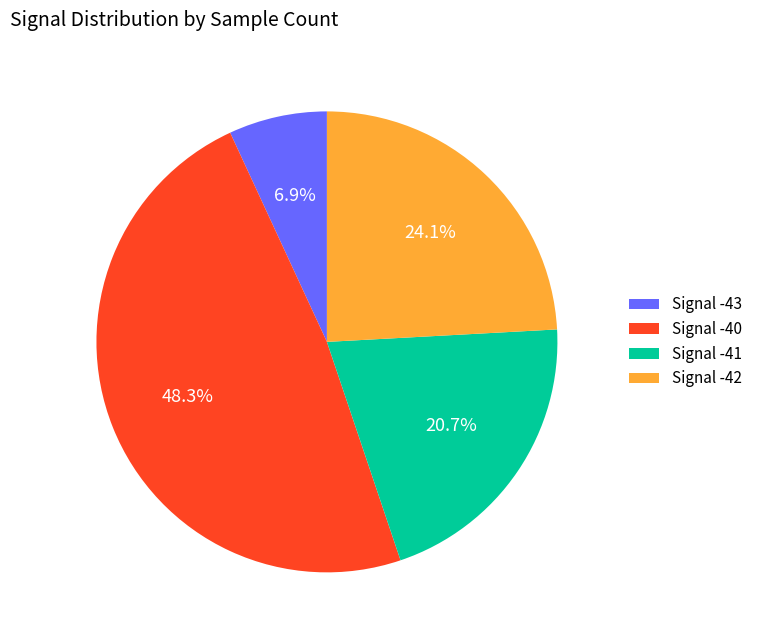

Which has a higher value, Signal -42 or Signal -43?

Signal -42